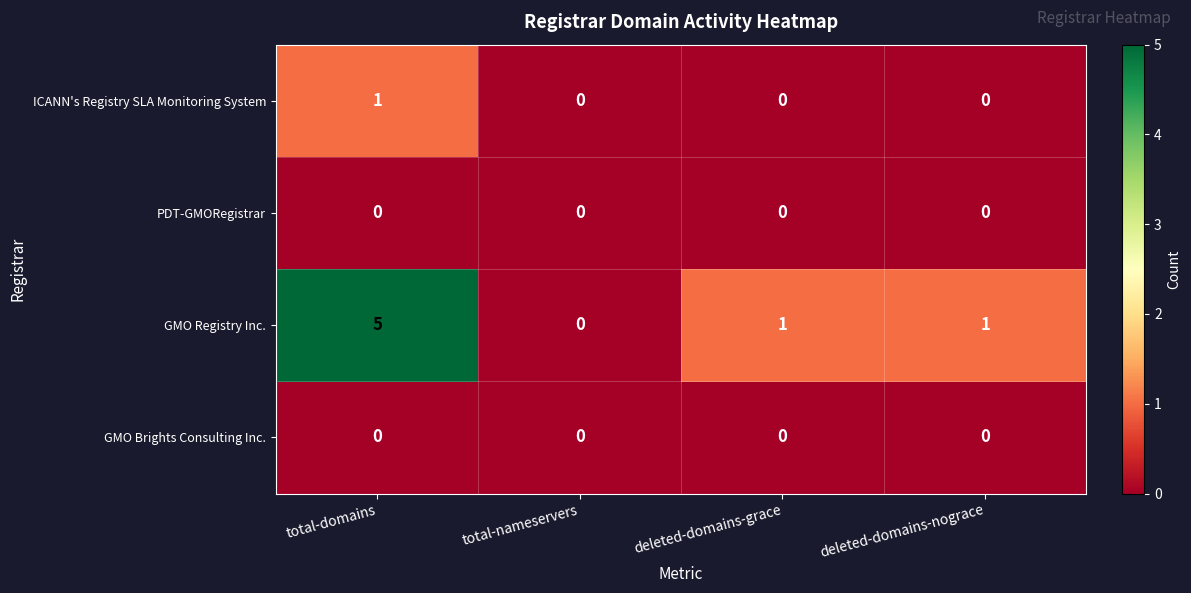

At which label does GMO Registry Inc. reach its peak?

total-domains